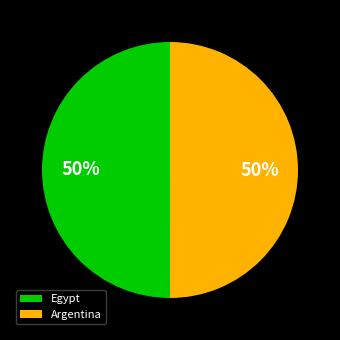

True or false: Argentina accounts for 50% of the total.

True